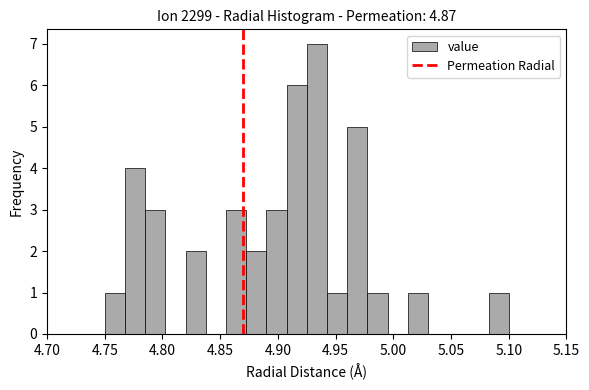

Around what value on the x-axis is the tallest bar? Give the approximate position of its centre, as read against the axis.

4.935